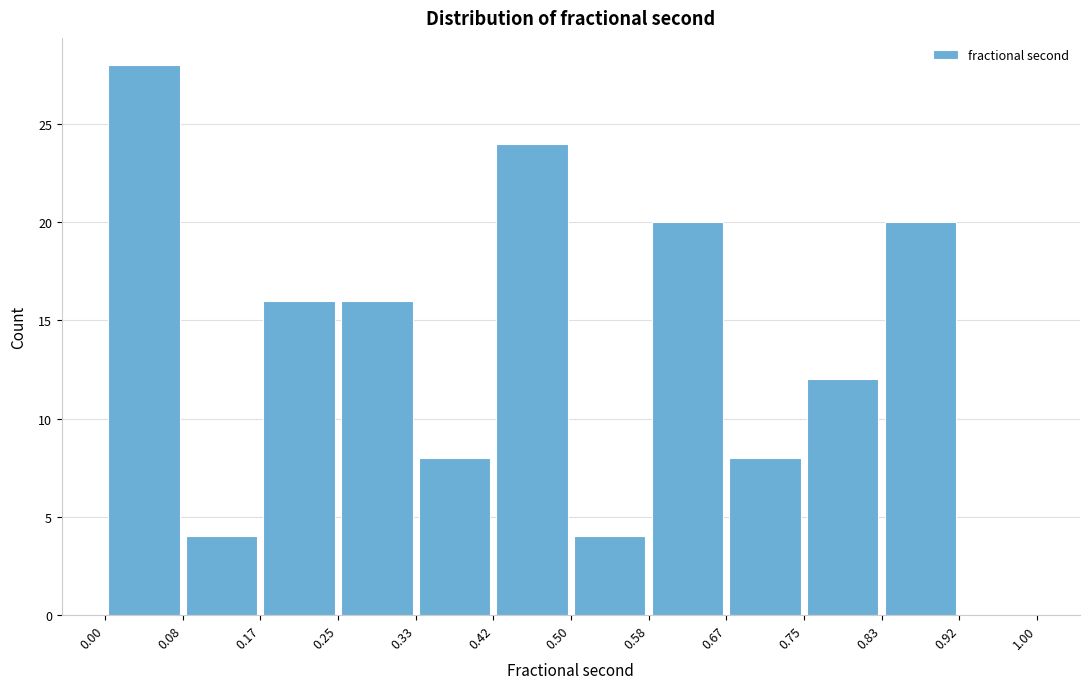

How tall is the bar that spans 0.17 to 0.25 on the x-axis? The values are not printed on the chart, so give them approximately, as read against the axis.

16